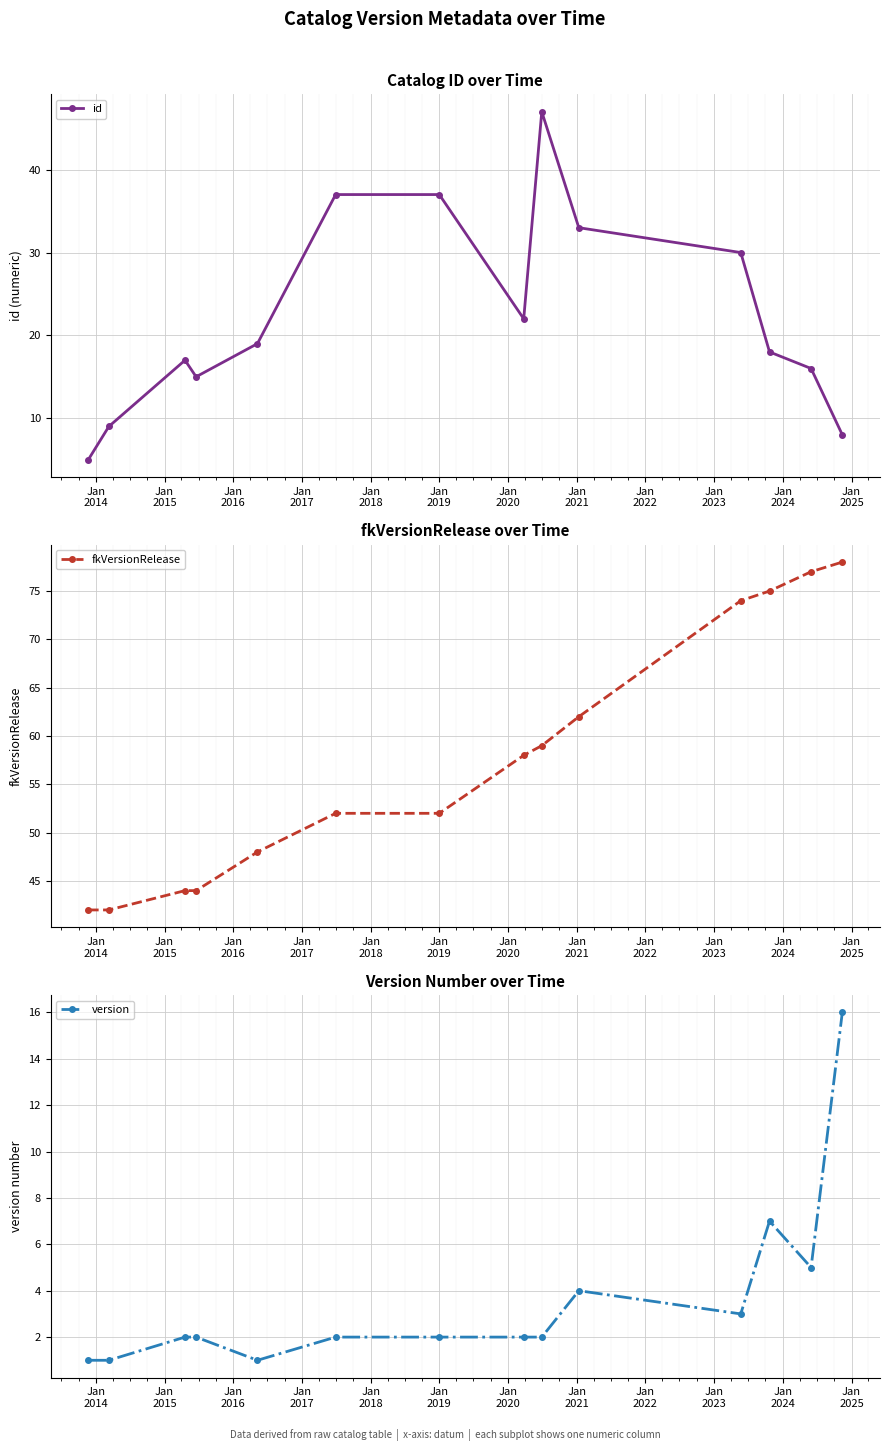

True or false: id has more than 0 points higher than both neighbors.

True